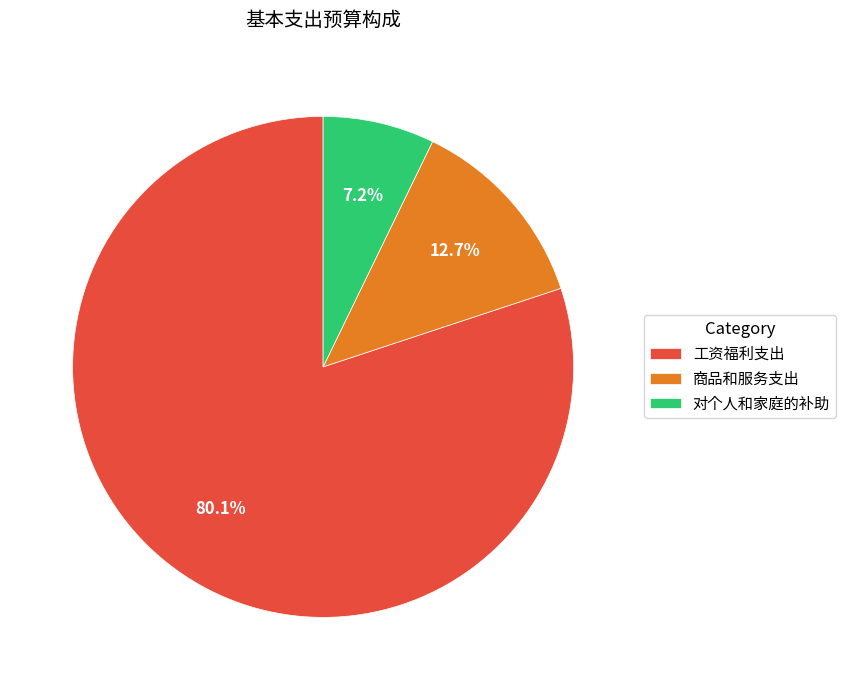

Which slice represents more than half of the pie?

工资福利支出